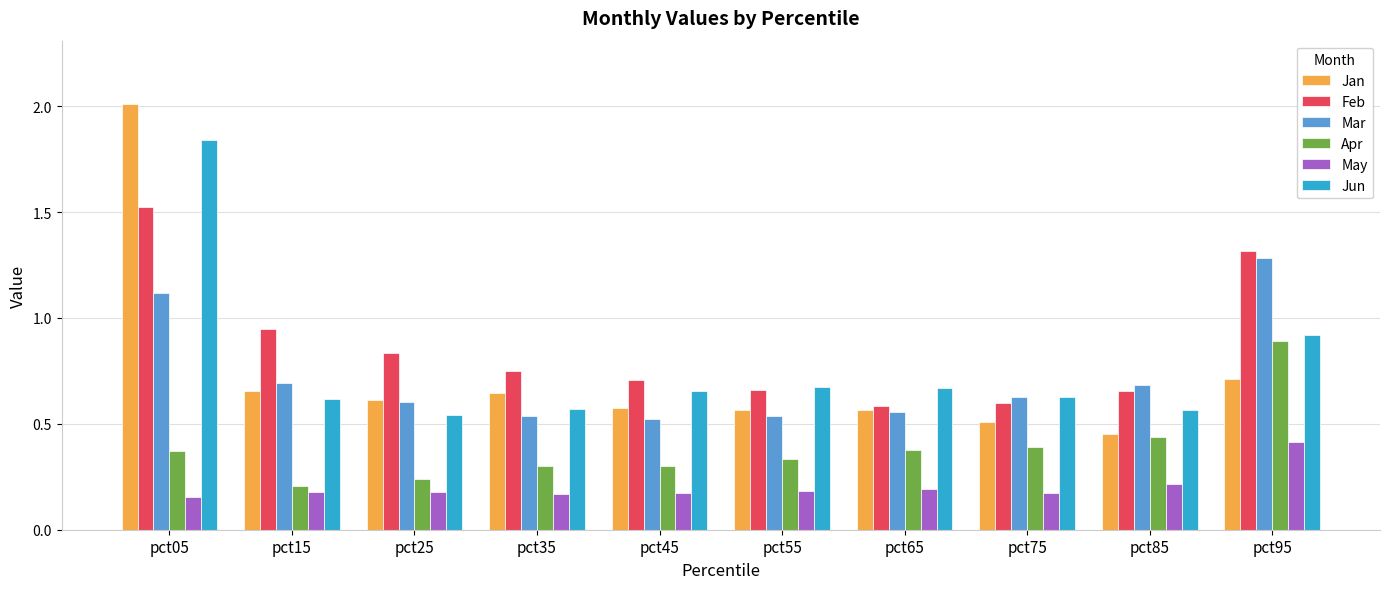

Which series has the largest range (max minus min)?

Jan